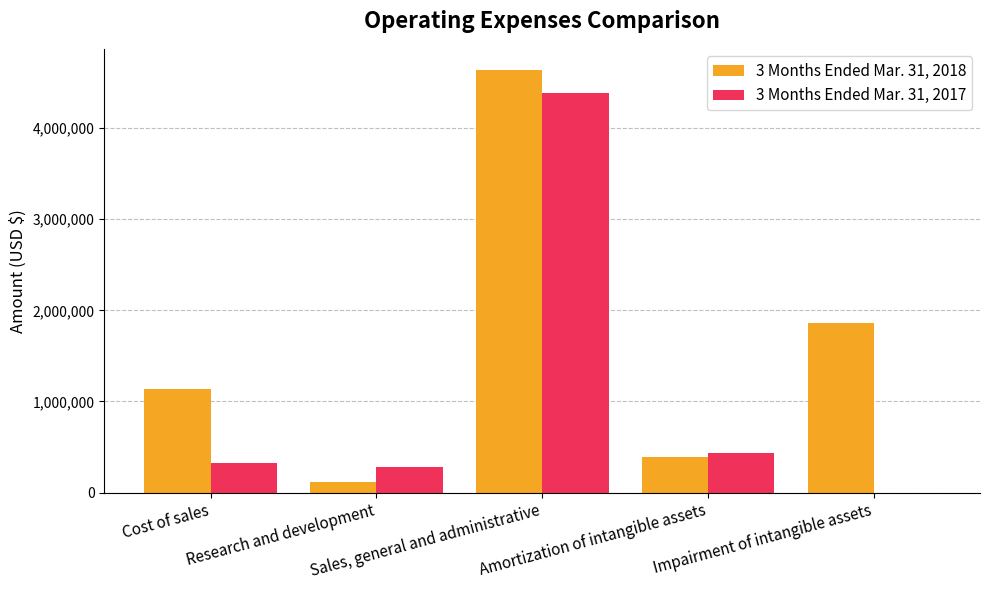

Which series has the largest total across all categories?

3 Months Ended Mar. 31, 2018